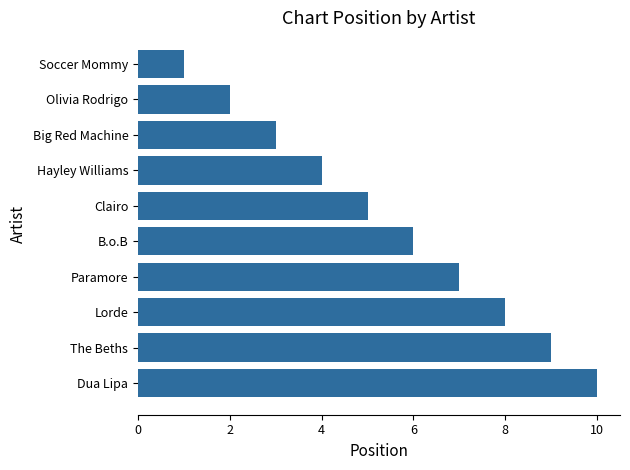

What is the difference between the maximum and minimum values?

9